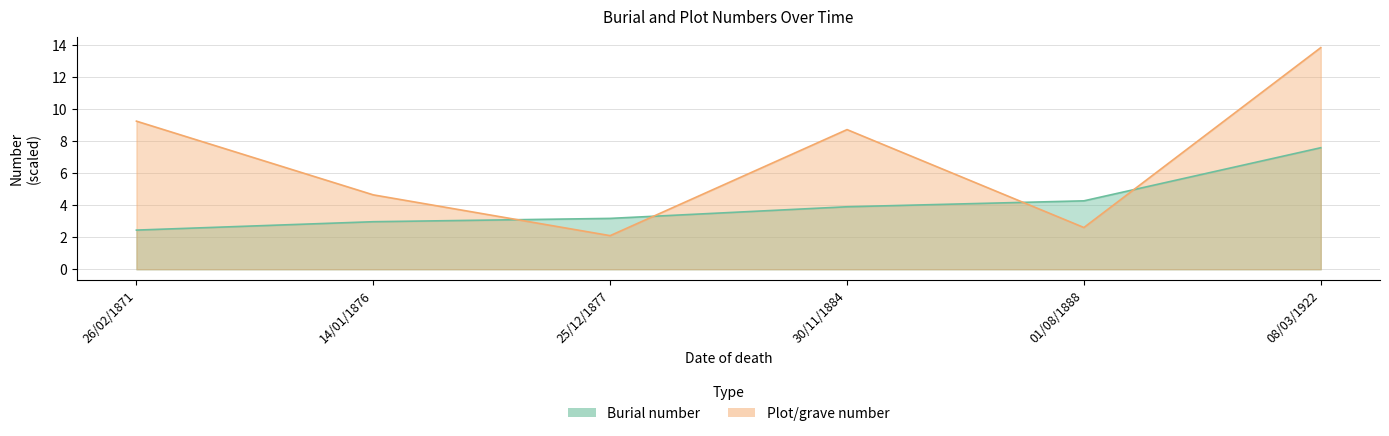

What is the average value of the Plot/grave number series?

6.9